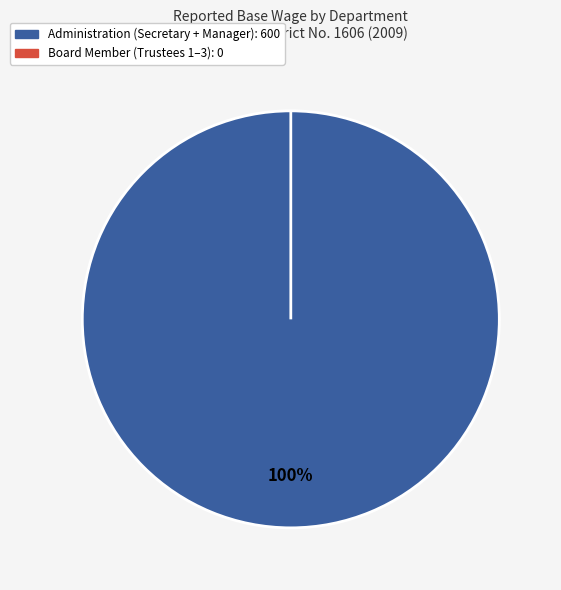

Rank the categories by value from lowest to highest.

Board Member, Administration